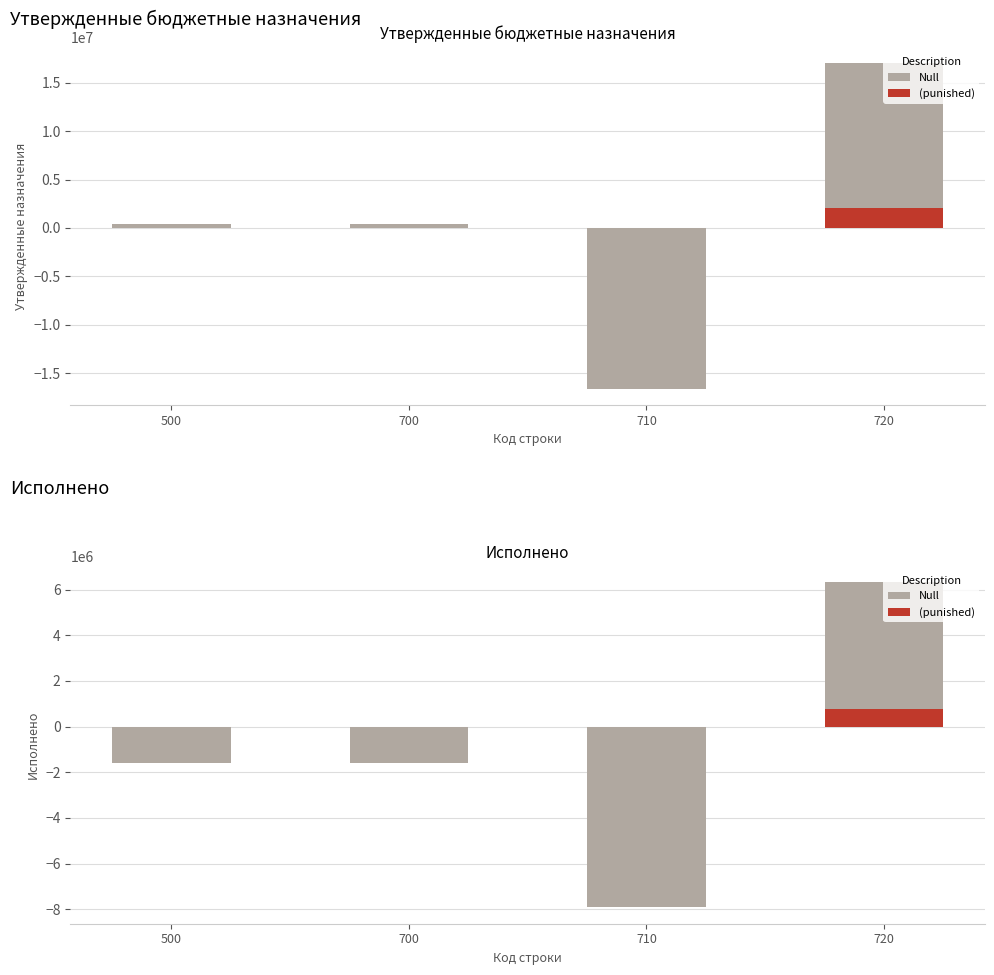

What is the value of the (punished) bar at the 4th from the left?

759452.0